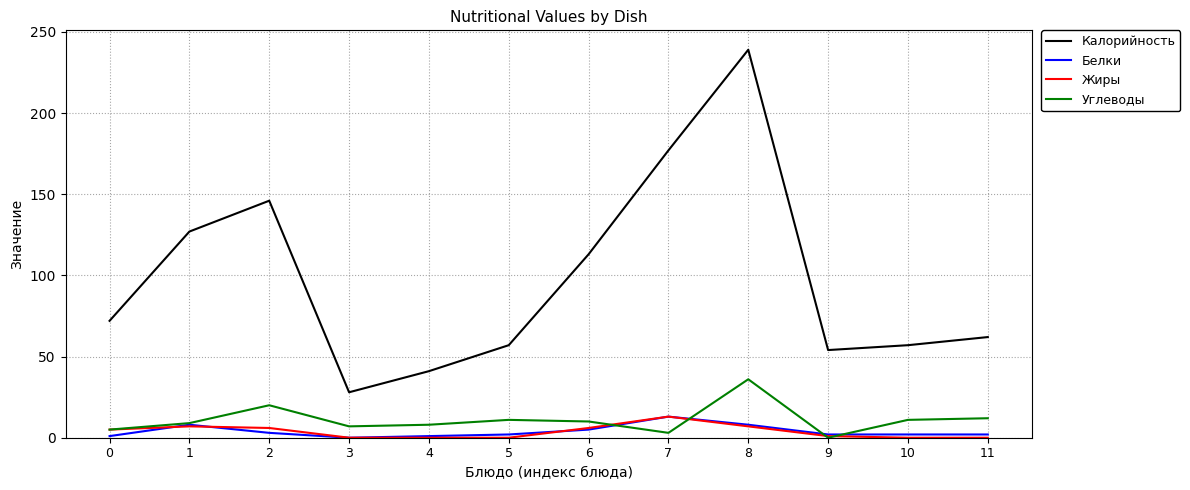

True or false: Жиры and Калорийность cross at least once.

False